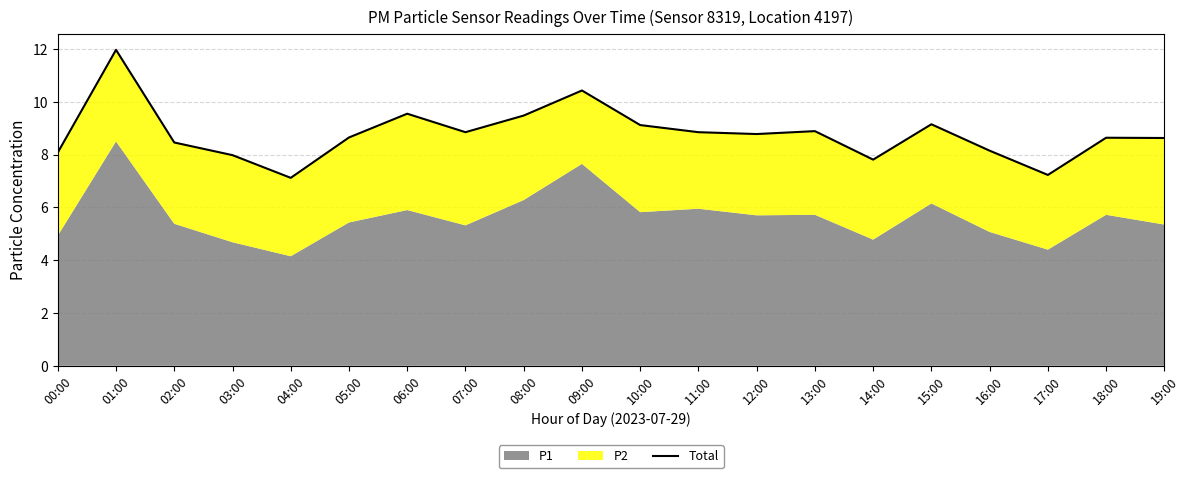

How many points are higher than both their immediate neighbors (excluding endpoints)?

6